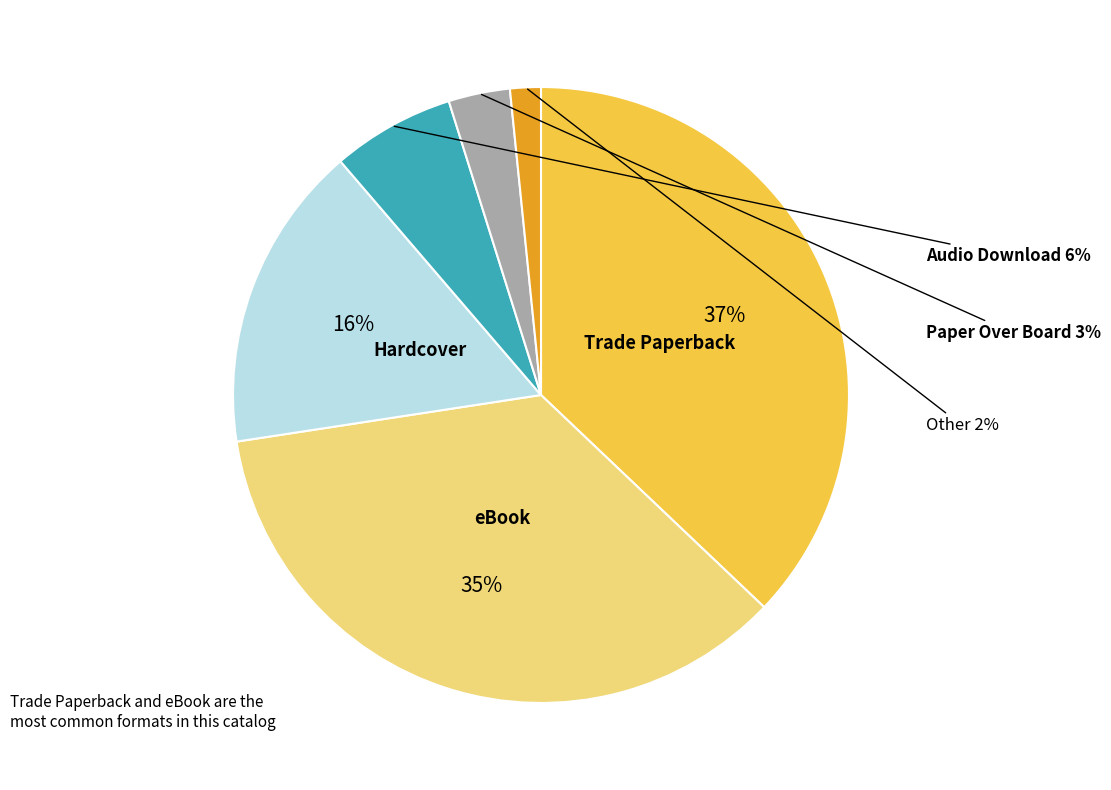

To the nearest percent, what is the combined percentage of Other and Hardcover?

18%